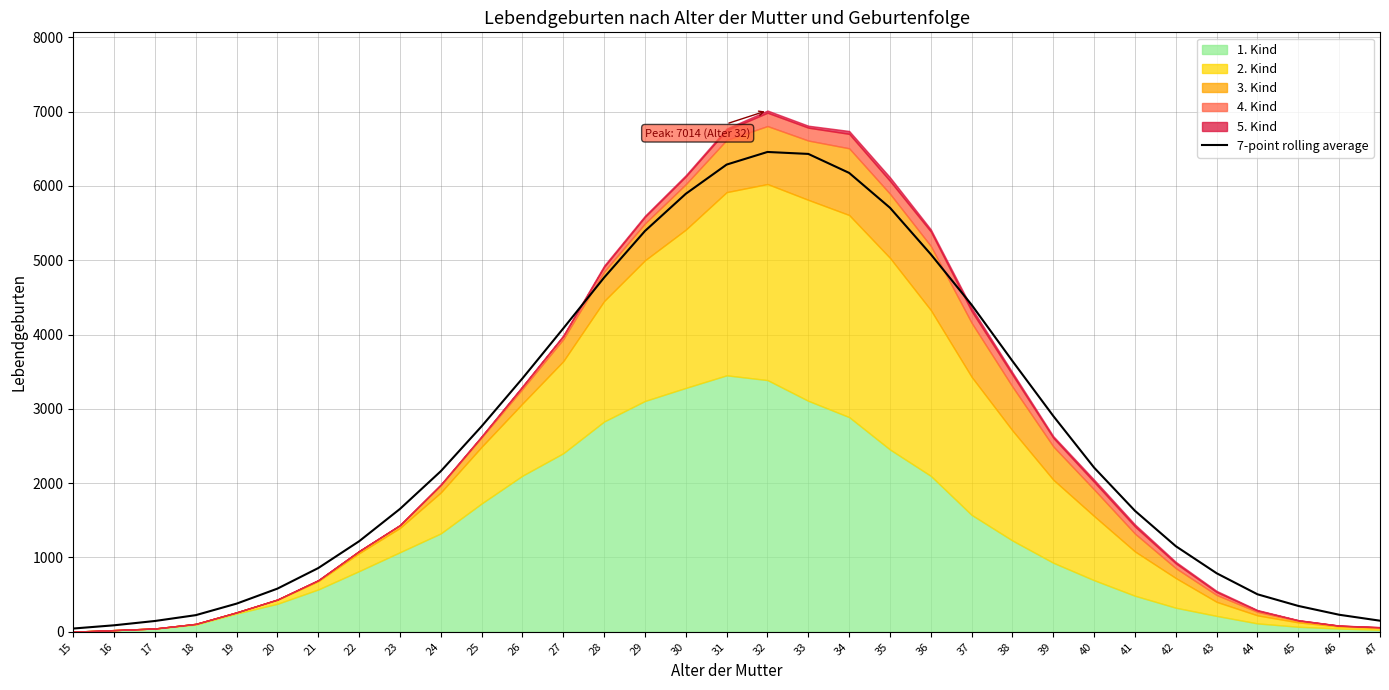

What is the change in value from 18 to 22?

+994.3